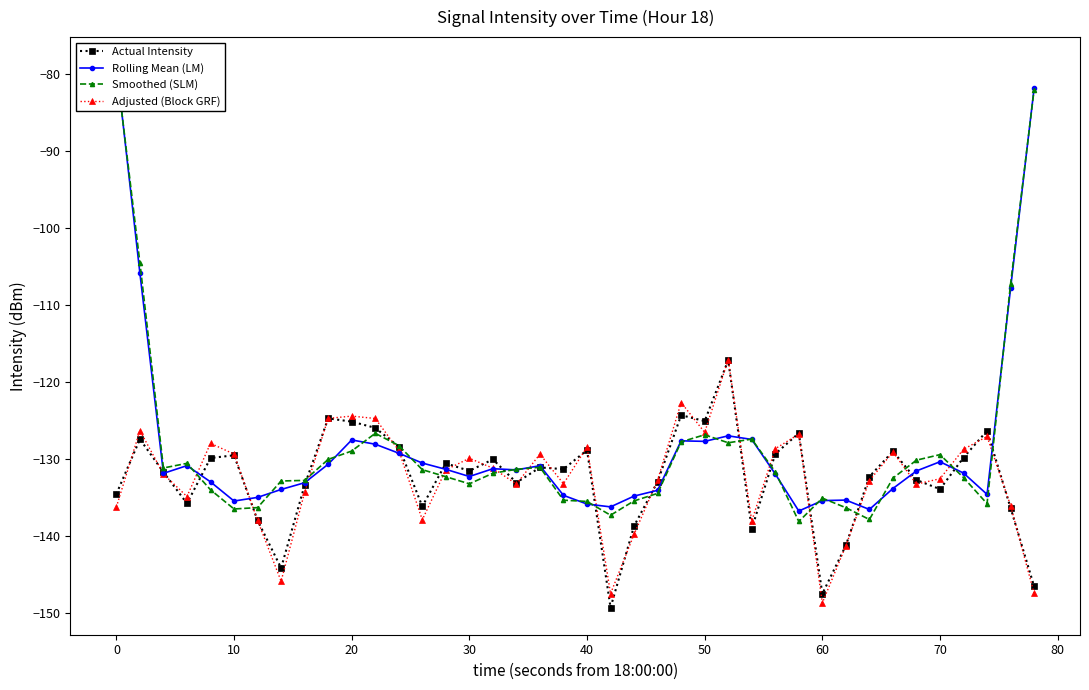

Between 25 and 29, which series saw the biggest shift?

Smoothed (SLM)